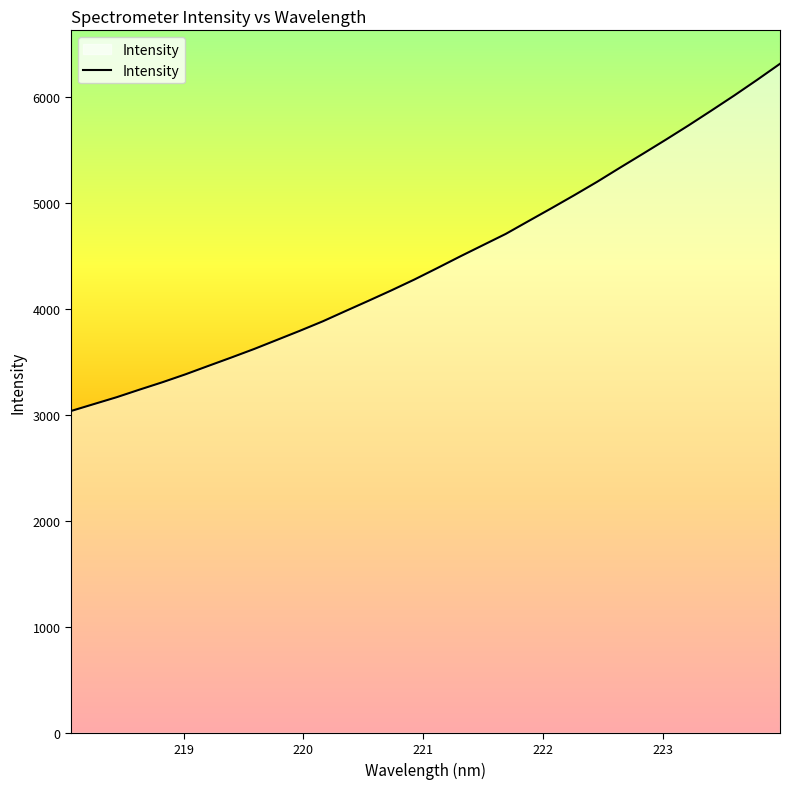

What is the smallest value displayed?

3038.2